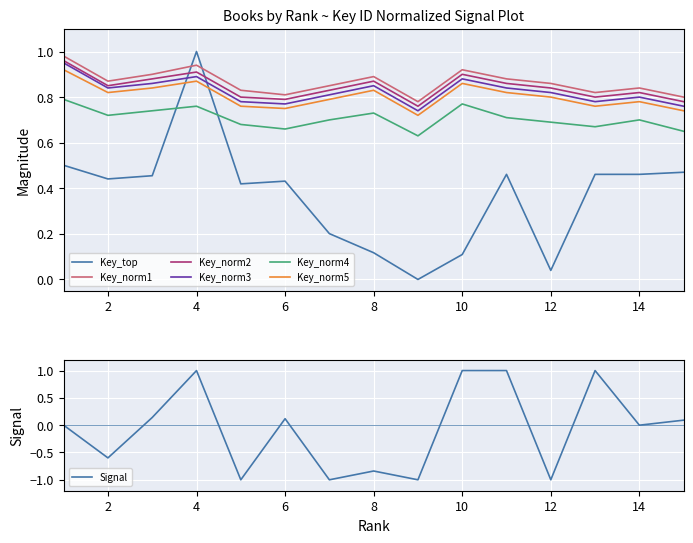

The value of Key_norm4 at 14 is 0.7. True or false?

True